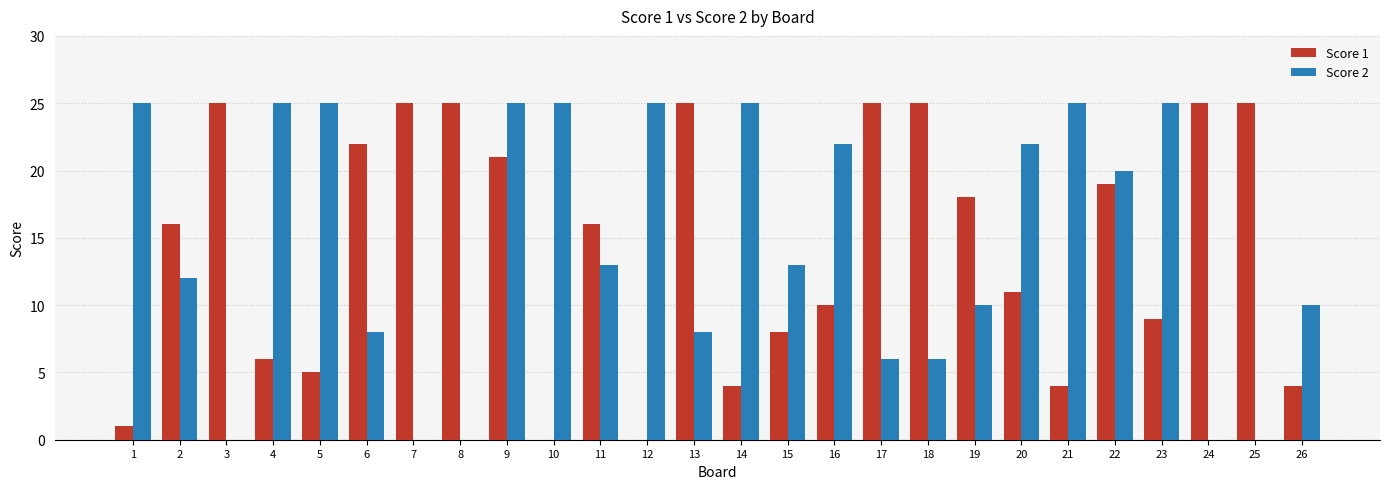

What is the sum of the Score 1 values at 11 and 1?

17